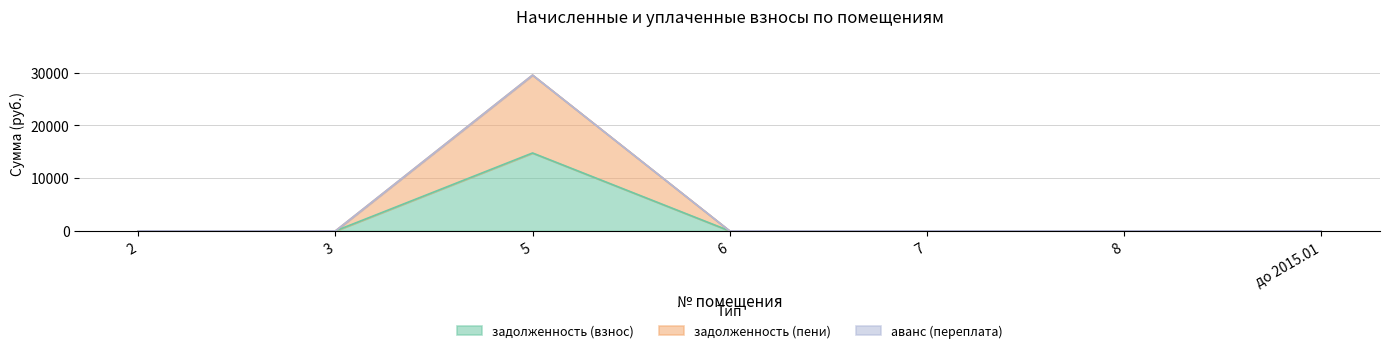

What is the label of the 3rd point from the left?

5